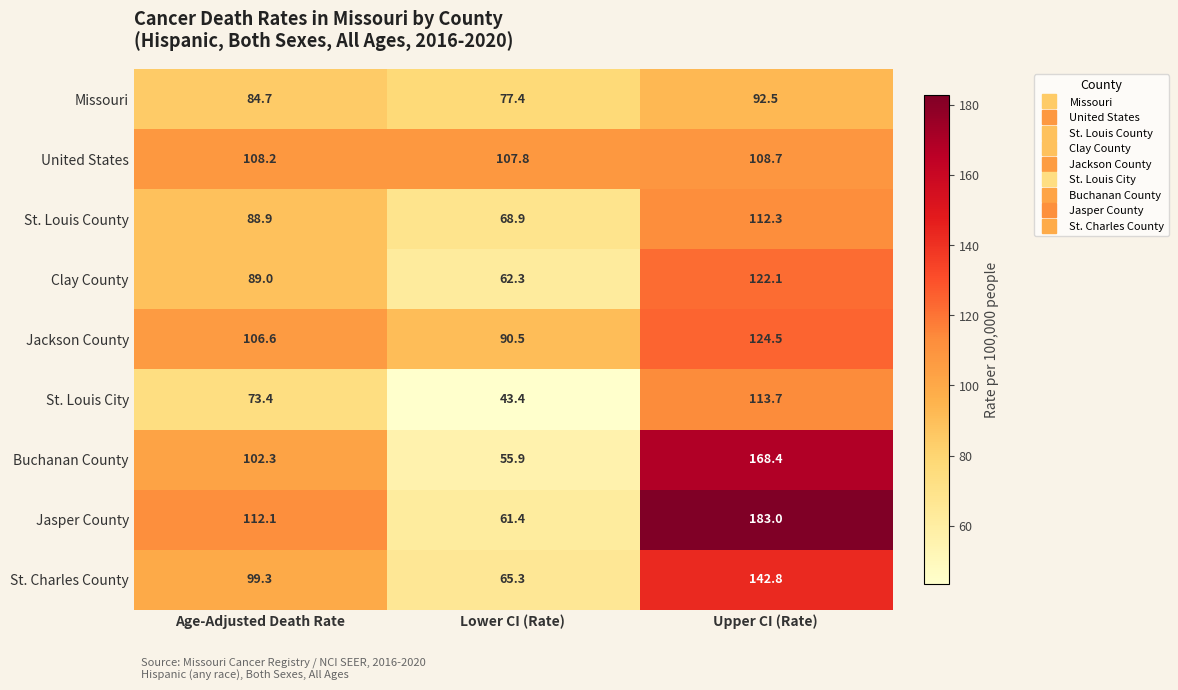

Which series has the widest spread of values?

Jasper County